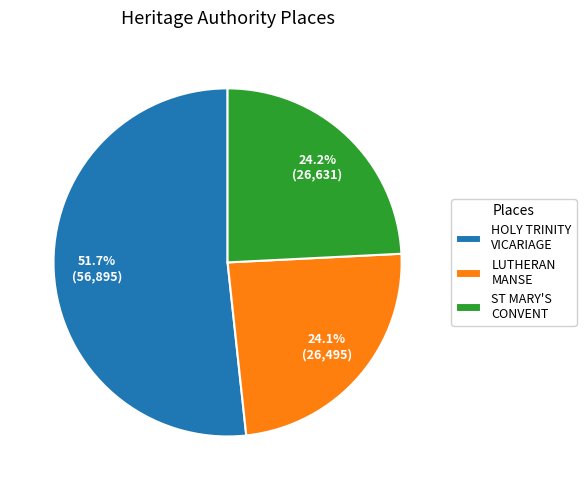

What is the ratio of the value at ST MARY'S CONVENT to the value at HOLY TRINITY VICARIAGE?

0.5